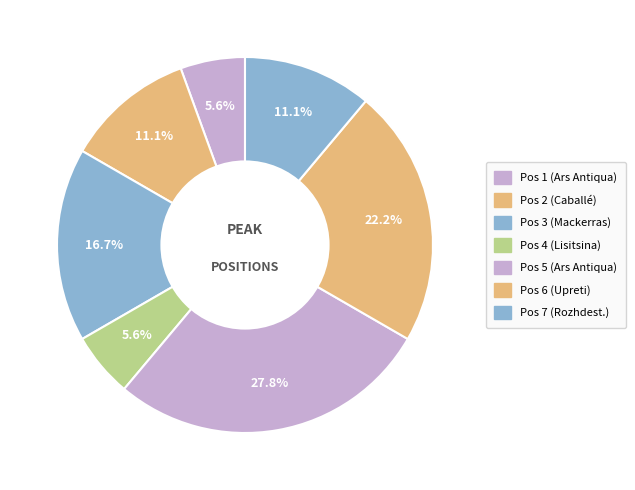

How many segments does this pie chart have?

7